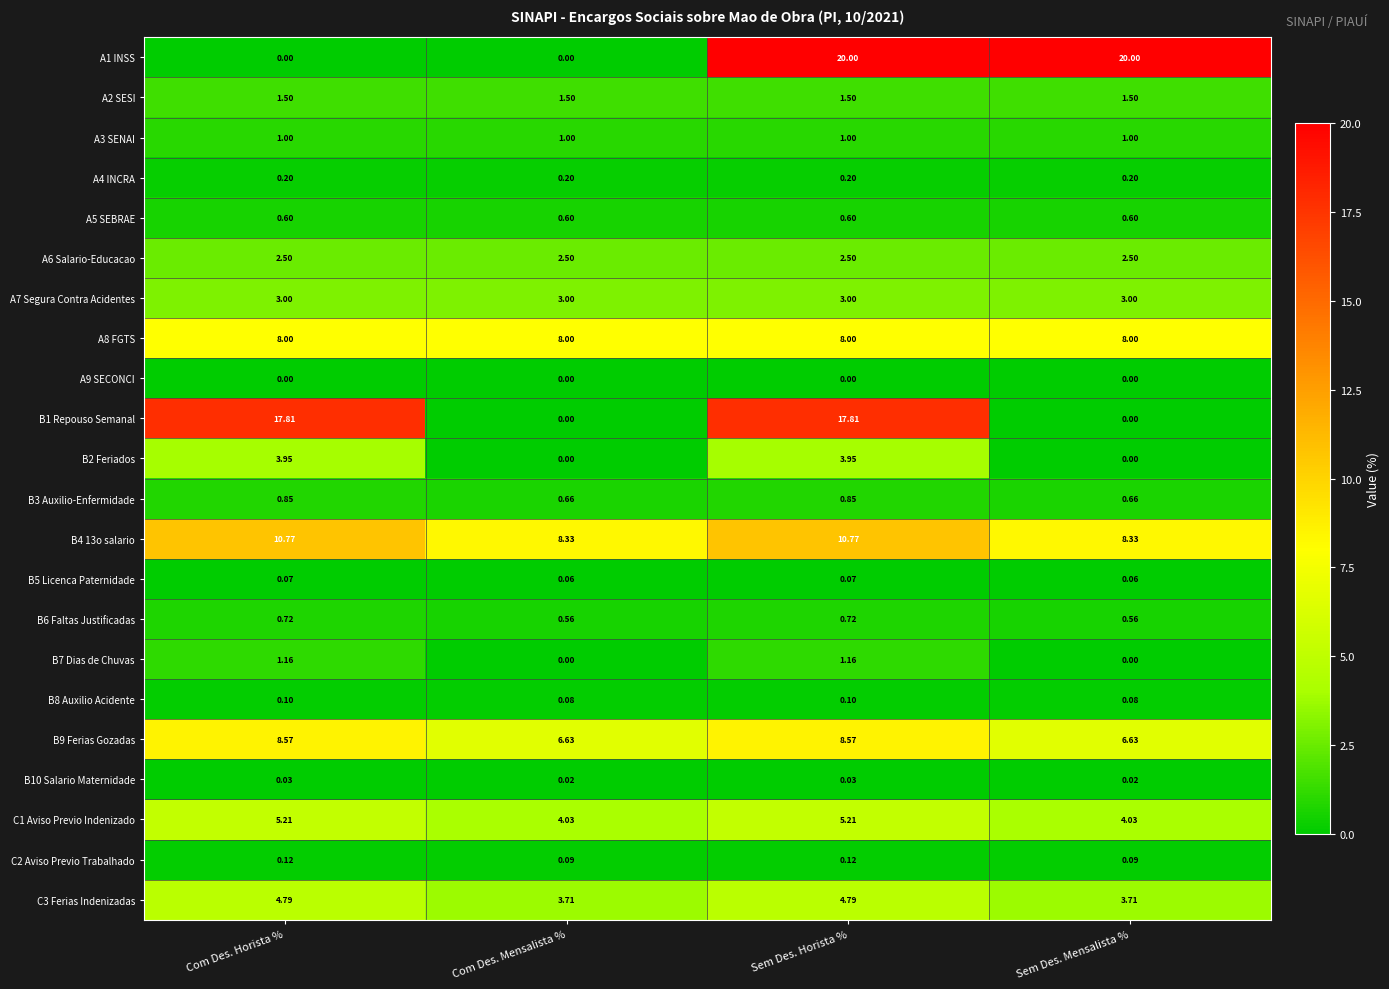

Is the value of B5 Licenca Paternidade at Com Des. Horista % greater than the value of C3 Ferias Indenizadas at Com Des. Mensalista %?

No